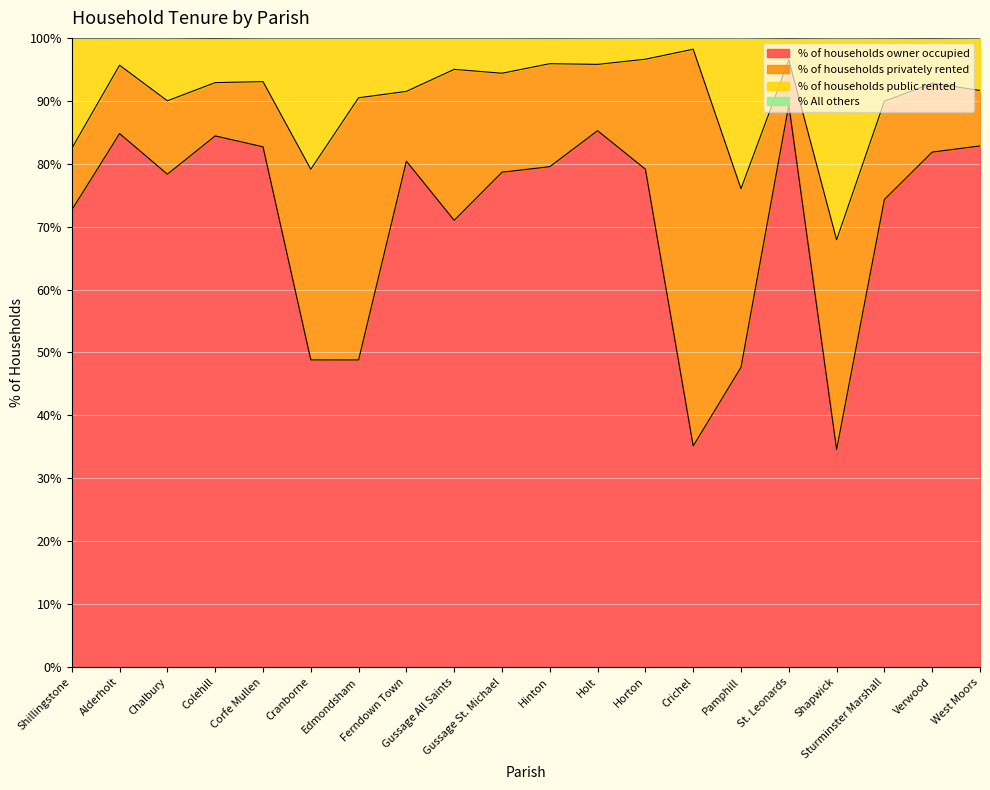

What is the lowest value of the % of households owner occupied series?

34.6